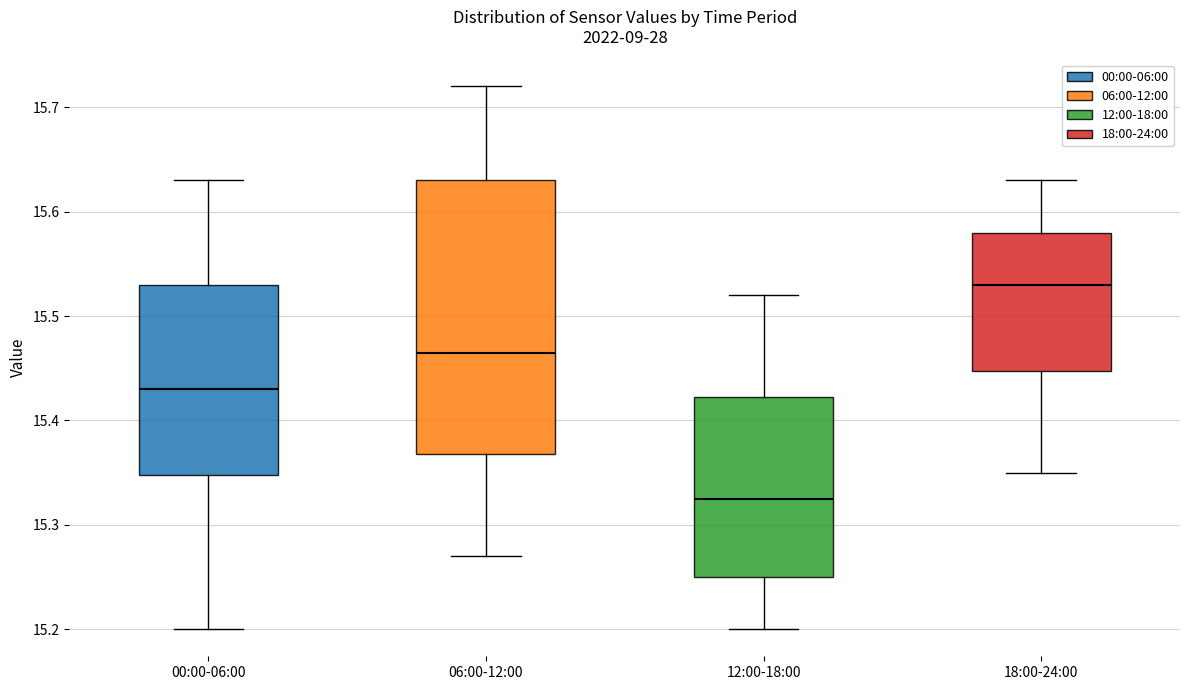

Reading left to right, transcribe this box plot: for each box, give where its median line is, the range the box spans, and where its two whiskers end, as read against the y-axis. The values are not printed on the chart, so give them approximately, as read against the axis.

00:00-06:00: median 15.43, box 15.35 to 15.53, whiskers 15.20 to 15.63
06:00-12:00: median 15.47, box 15.37 to 15.63, whiskers 15.27 to 15.72
12:00-18:00: median 15.33, box 15.25 to 15.42, whiskers 15.20 to 15.52
18:00-24:00: median 15.53, box 15.45 to 15.58, whiskers 15.35 to 15.63